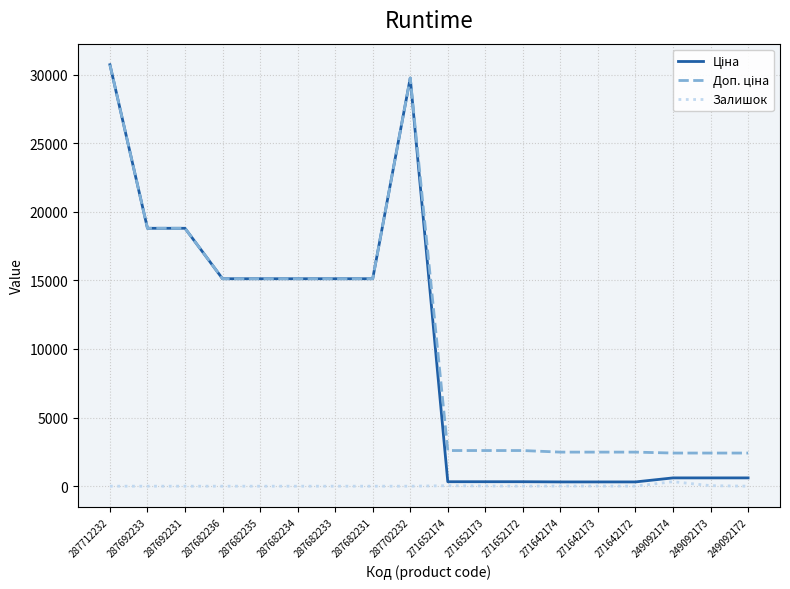

What is the total value across all series at 287682234?

30240.0